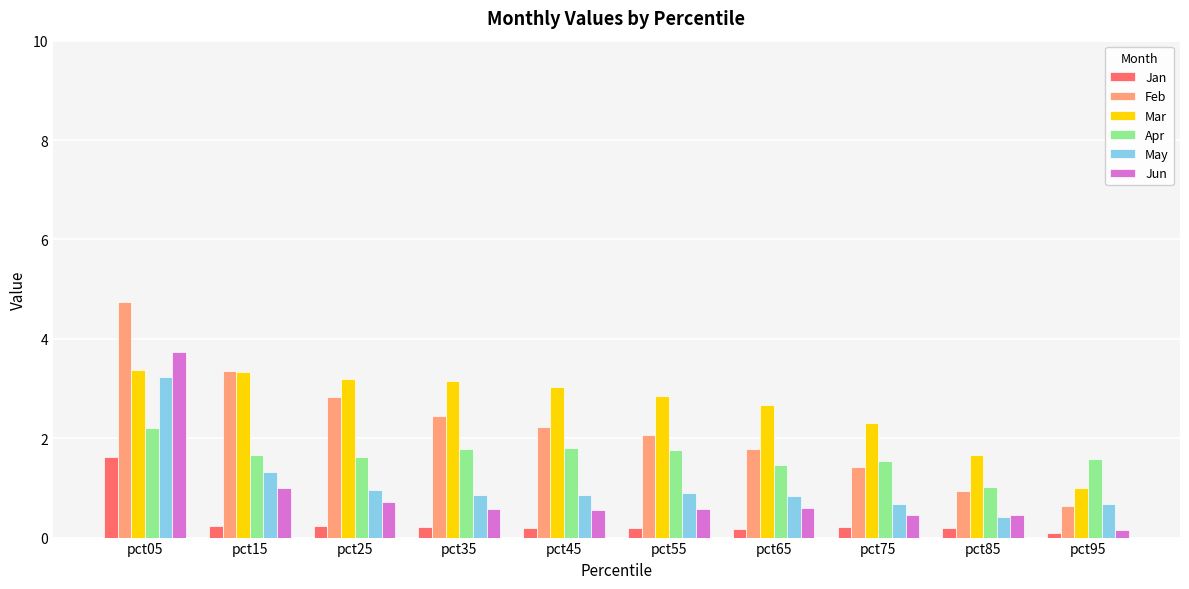

Is the value of Jan at pct45 greater than the value of May at pct95?

No